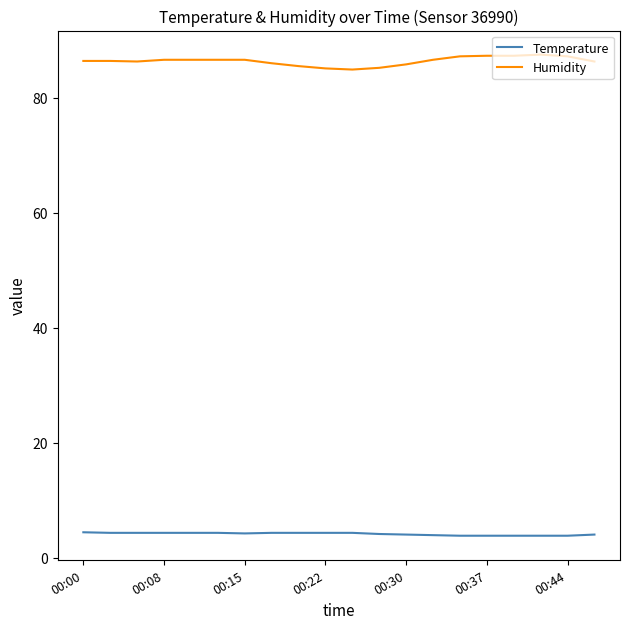

List the series in order of their peak value, highest first.

Humidity, Temperature